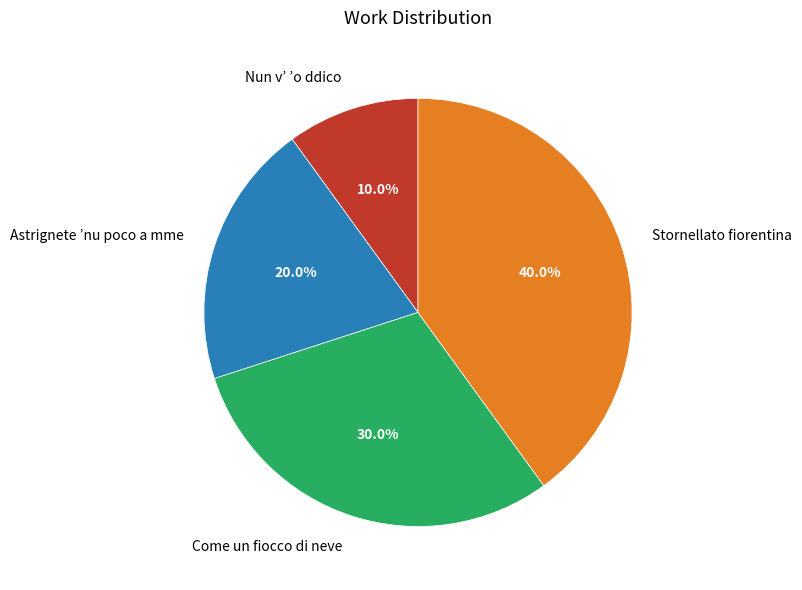

Which has a higher value, Nun v’ ’o ddico or Astrignete ’nu poco a mme?

Astrignete ’nu poco a mme